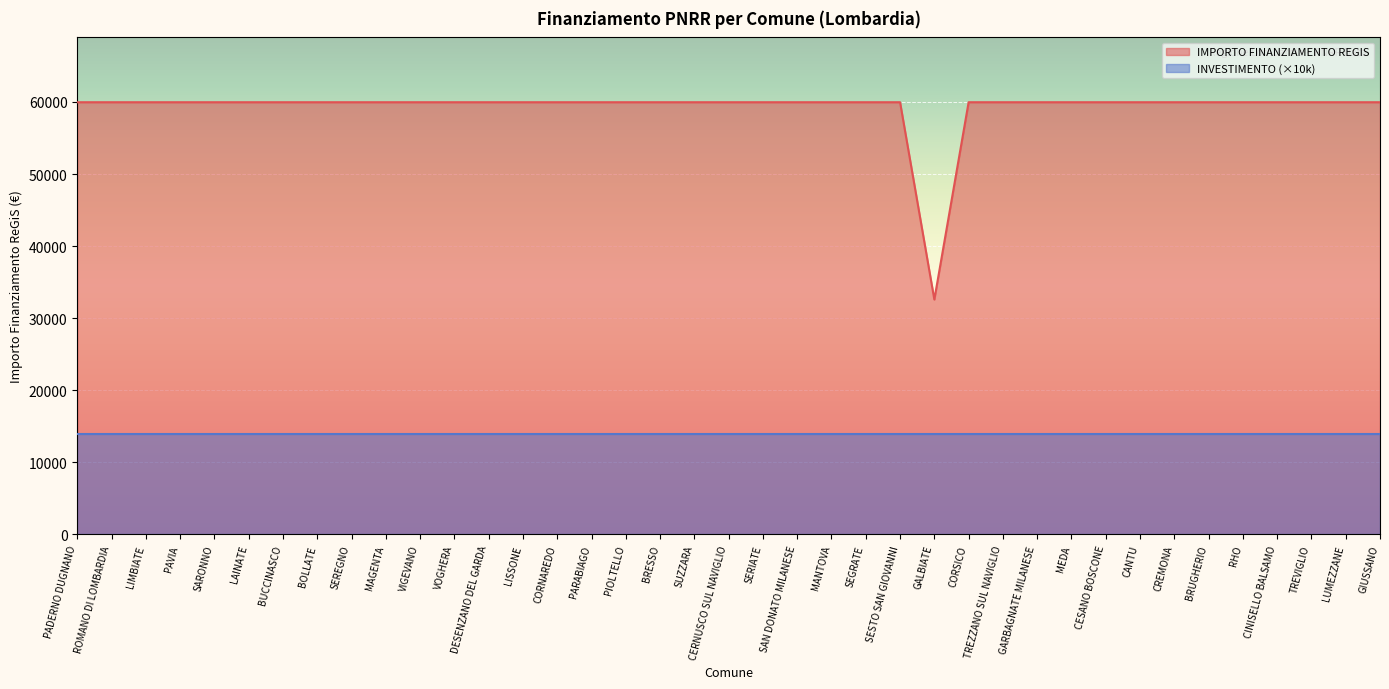

What is the ratio of the value at GALBIATE to the value at LUMEZZANE?

0.5